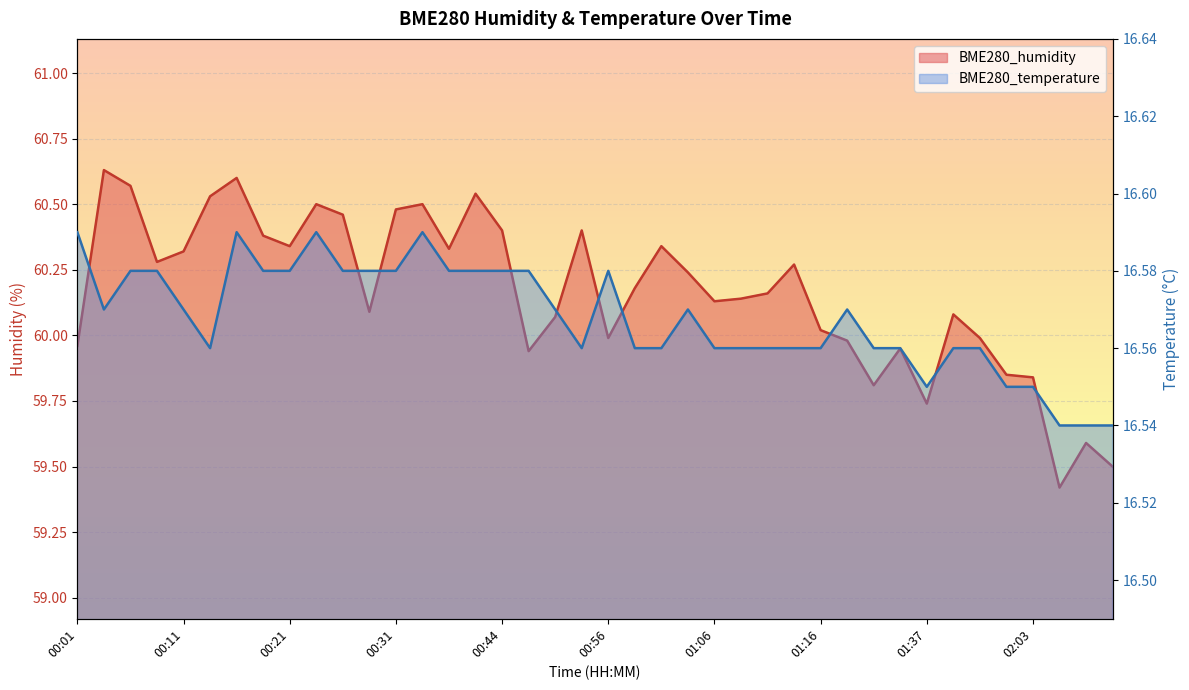

What is the sum of the BME280_temperature values at 00:46 and 01:03?

33.1